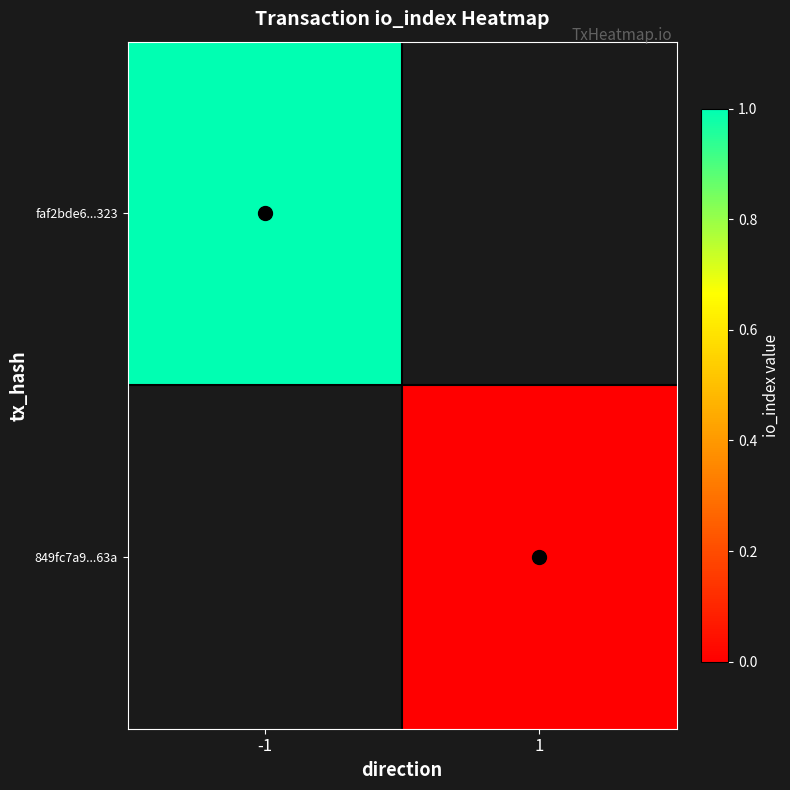

At which label does faf2bde6...323 reach its peak?

-1